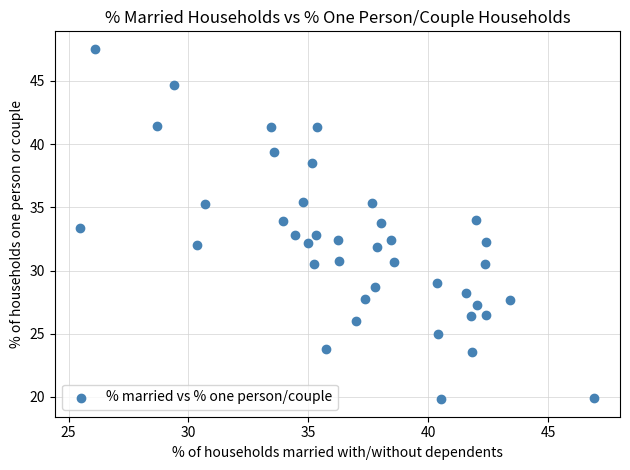

What is the range of X values (max minus min)?

21.4